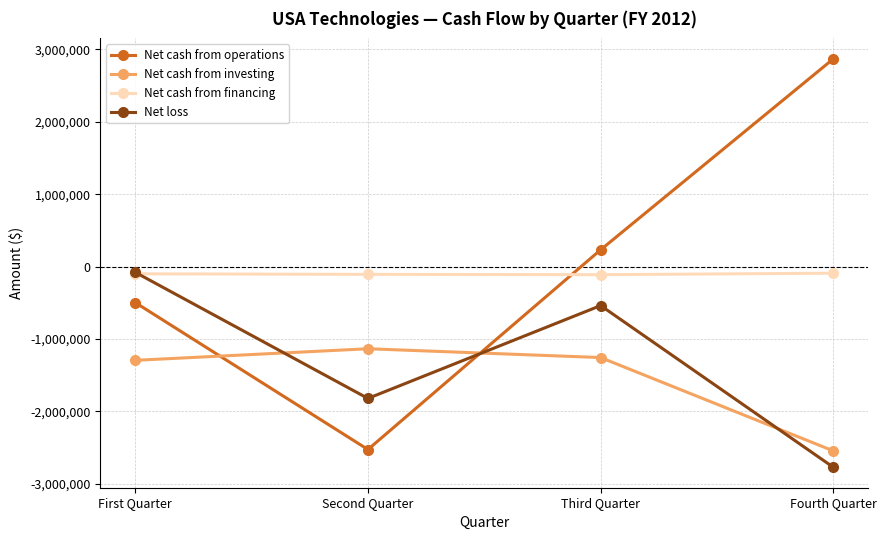

Which series has the largest range (max minus min)?

Net cash from operations